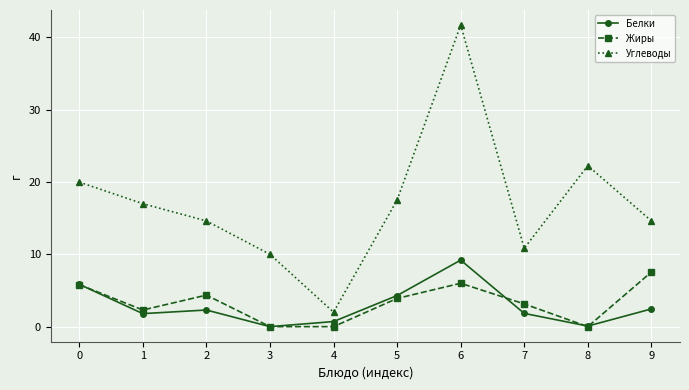

What is the total value across all series at 8?

22.3